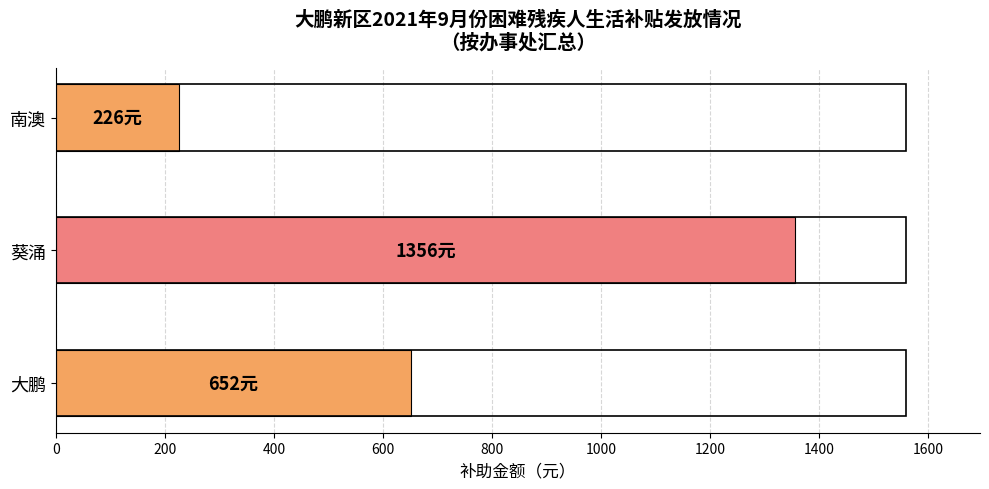

What is the sum of the values at 南澳 and 大鹏?

878